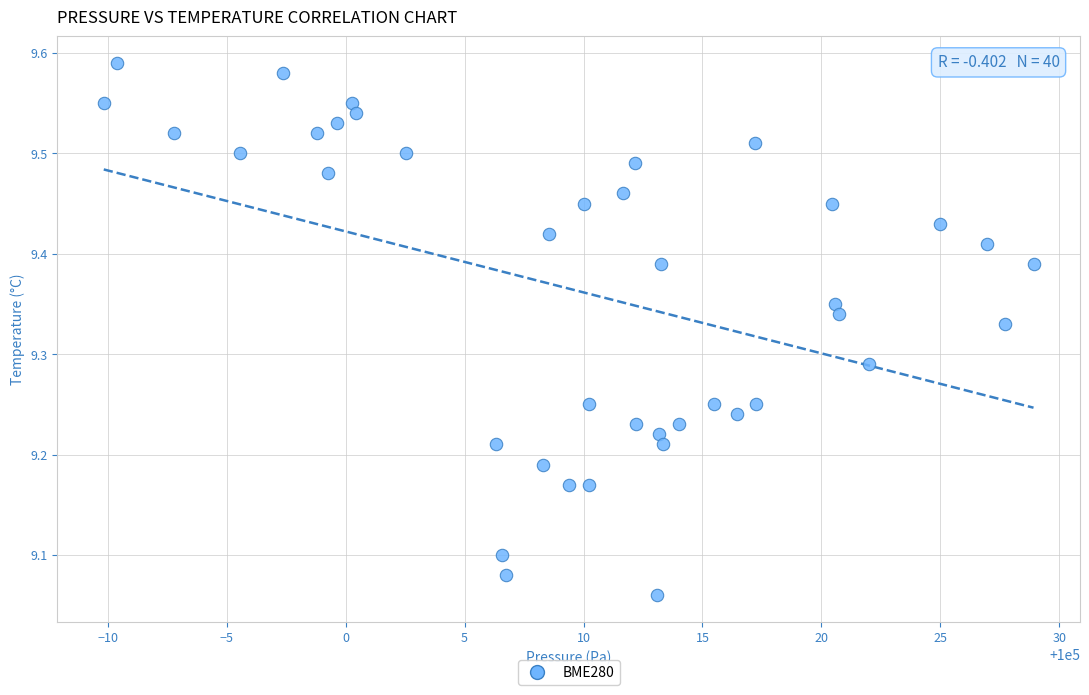

What is the range of X values (max minus min)?

39.1